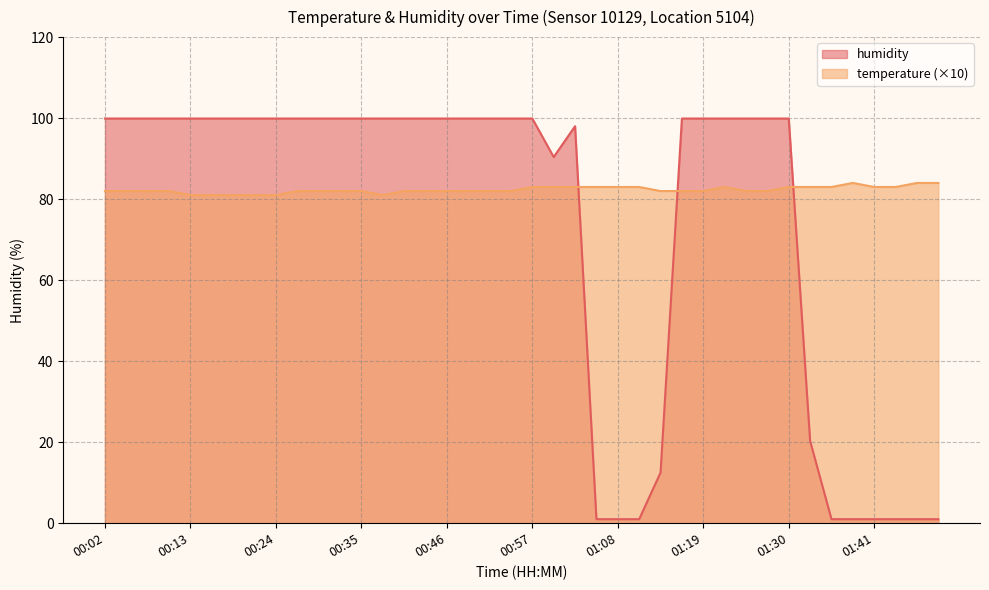

What position from the left is 01:27?

32